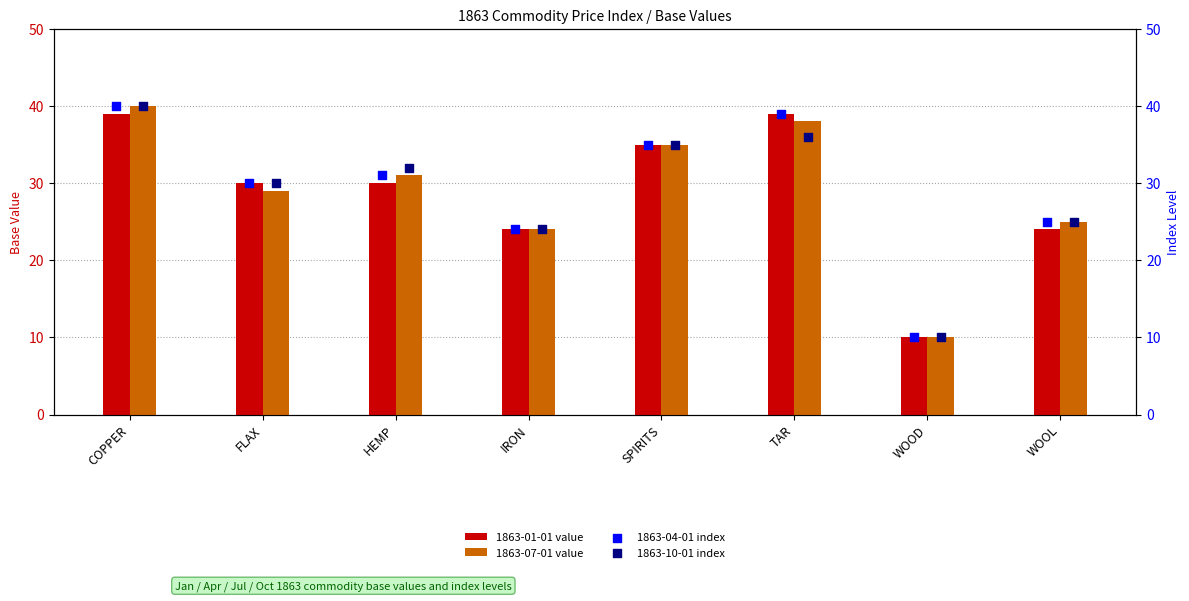

Which series reaches the minimum Y coordinate?

1863-01-01 value